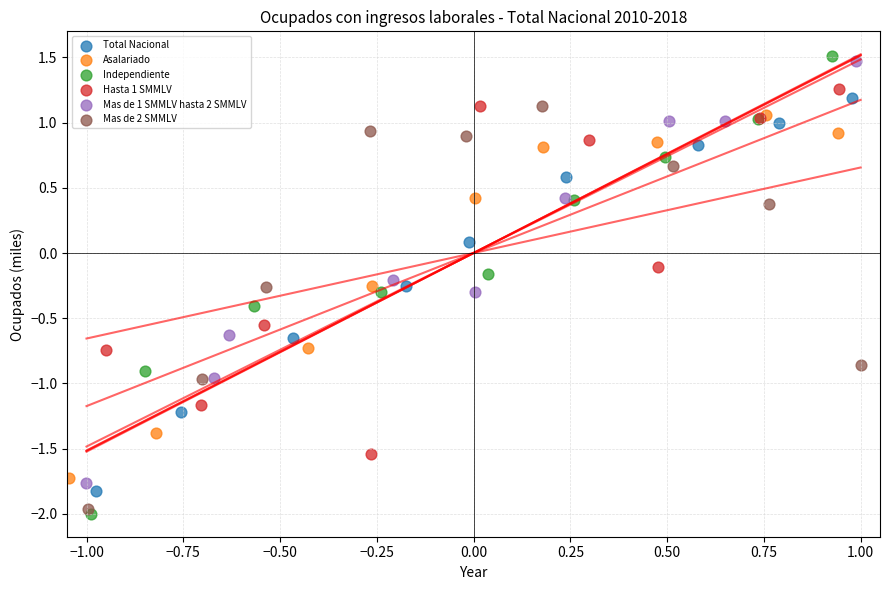

Which series has the widest spread of Y values?

Independiente